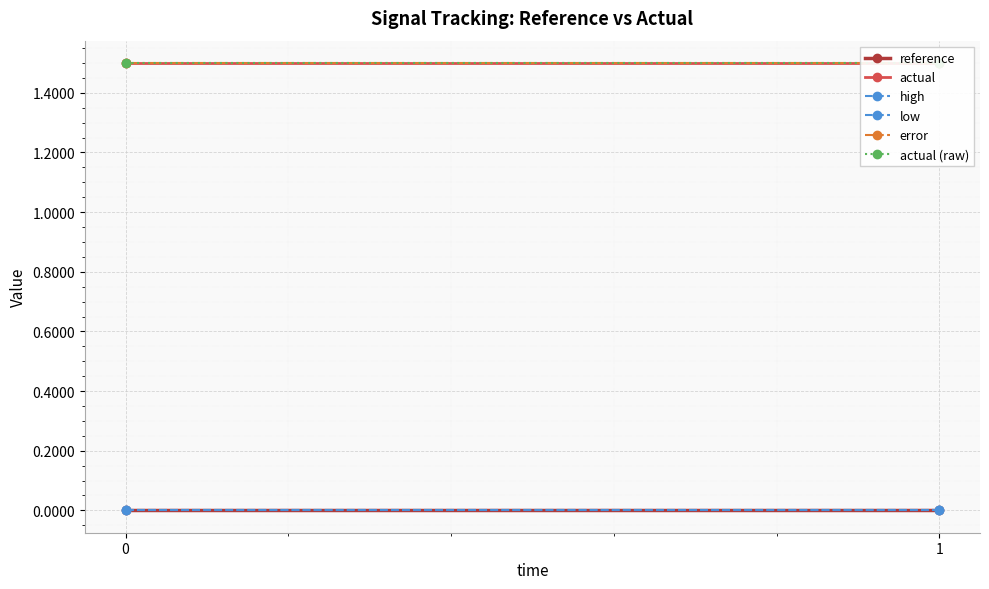

Between 0 and 1, which series saw the biggest shift?

reference